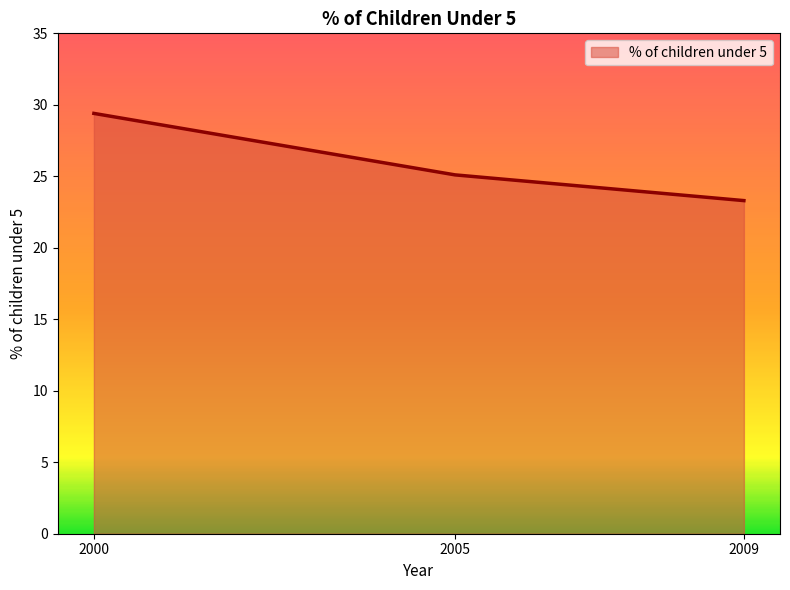

Count the number of values greater than 25.

2